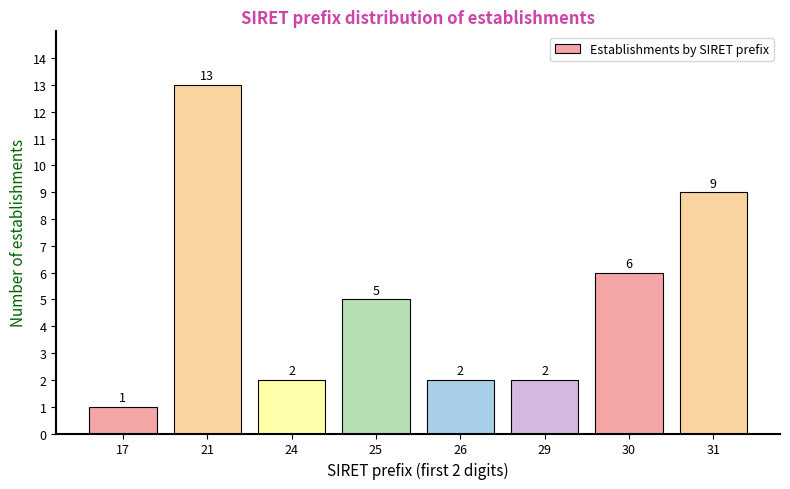

Reading left to right, list all the values displayed in this chart.

17=1	21=13	24=2	25=5	26=2	29=2	30=6	31=9